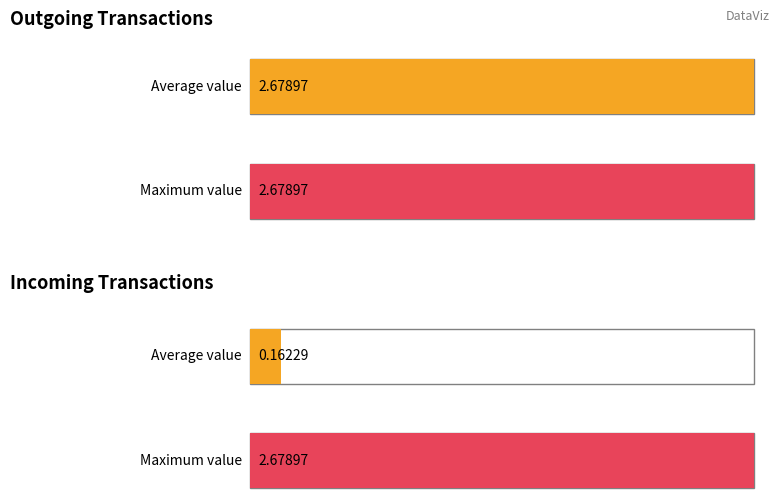

What is the greatest value displayed?

2.7